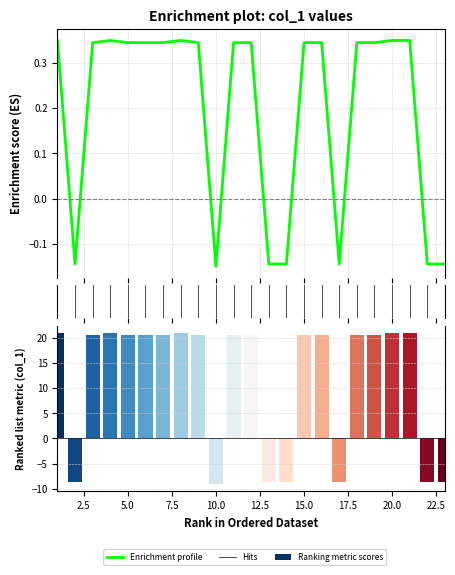

Reading right to left, list all the values displayed in this chart.

-0.1	-0.1	0.3	0.3	0.3	0.3	-0.1	0.3	0.3	-0.1	-0.1	0.3	0.3	-0.1	0.3	0.3	0.3	0.3	0.3	0.3	0.3	-0.1	0.3